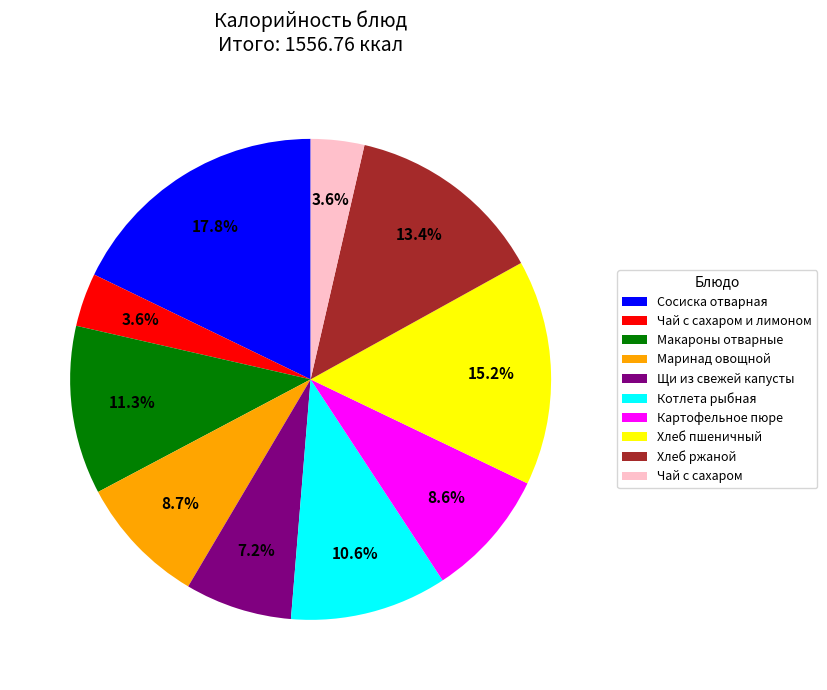

How much of the chart is everything except Сосиска отварная?

82.2%